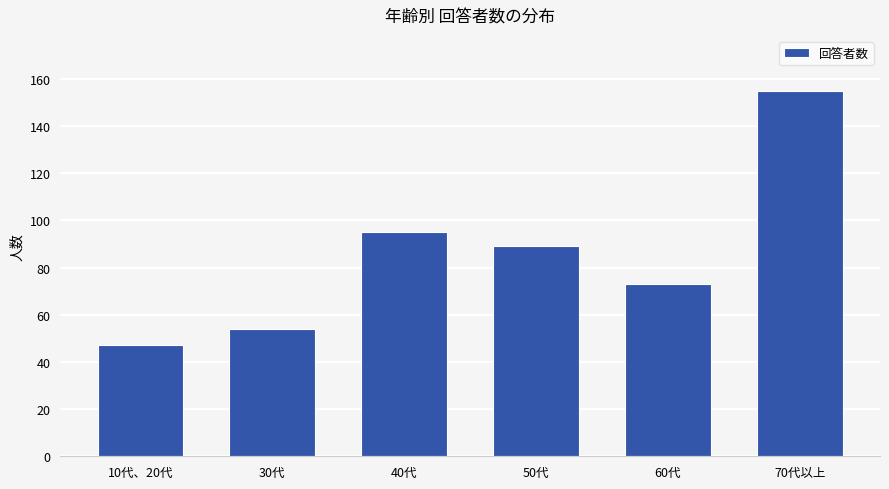

How many values are below 89?

3